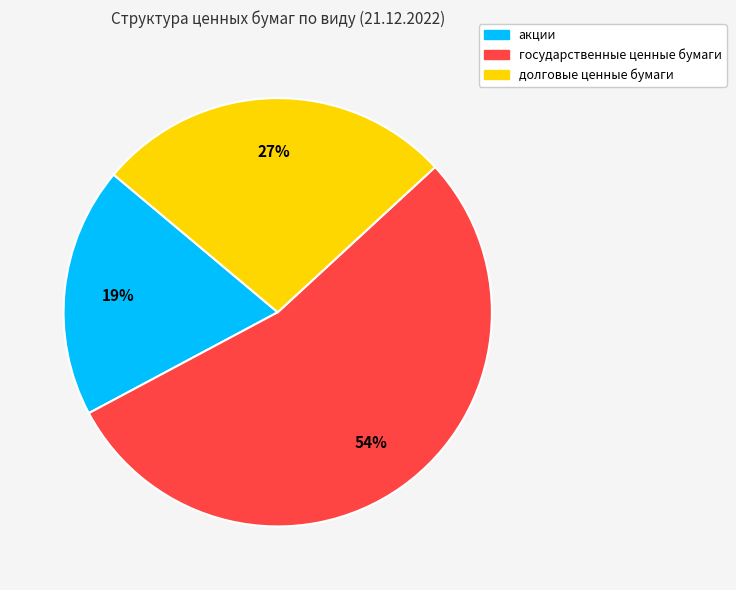

Which category accounts for the majority?

государственные ценные бумаги